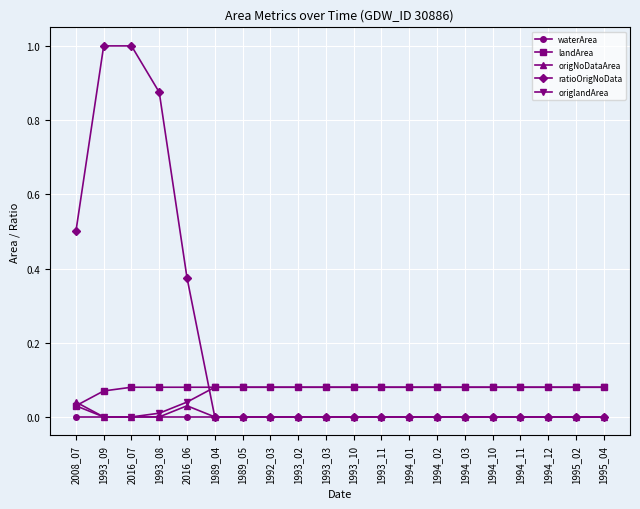

What is the label of the 7th point from the right?

1994_02